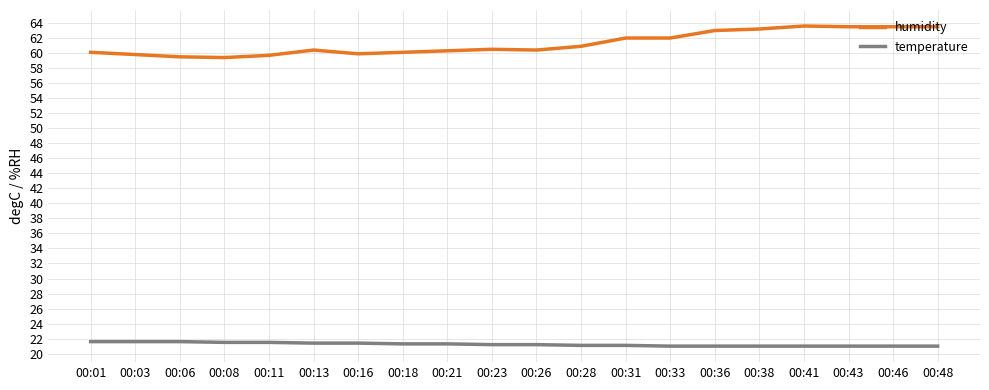

What is the greatest value displayed?

63.6